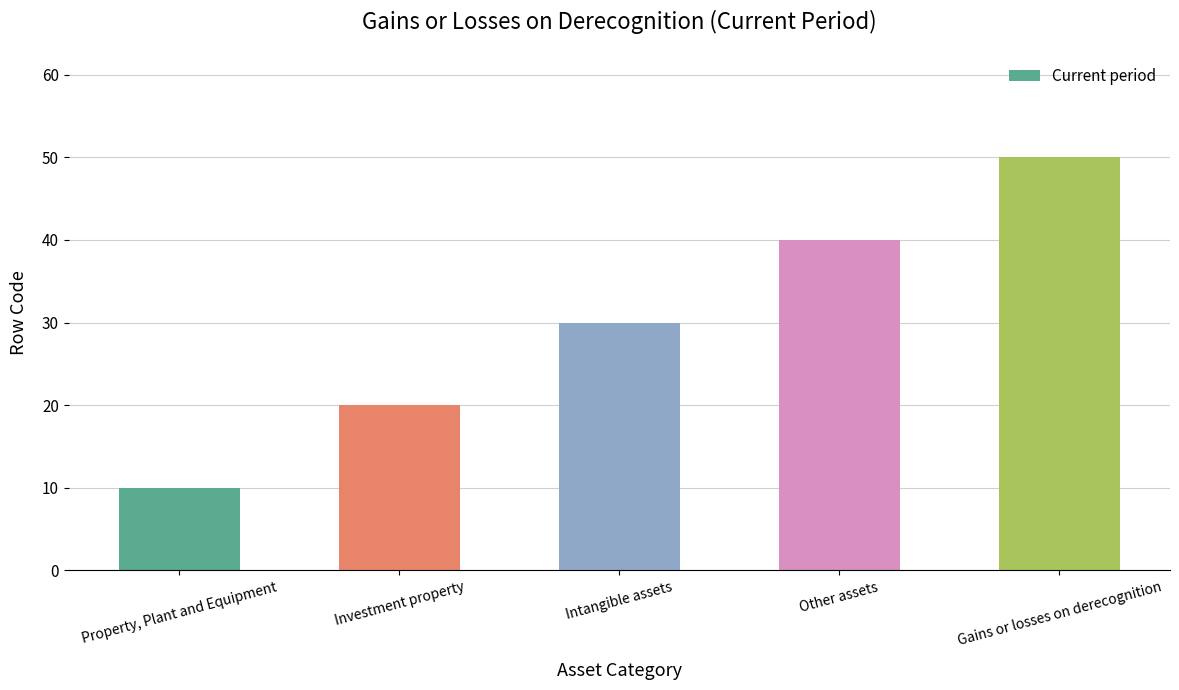

List the labels in order of value, largest first.

Gains or losses on derecognition, Other assets, Intangible assets, Investment property, Property, Plant and Equipment